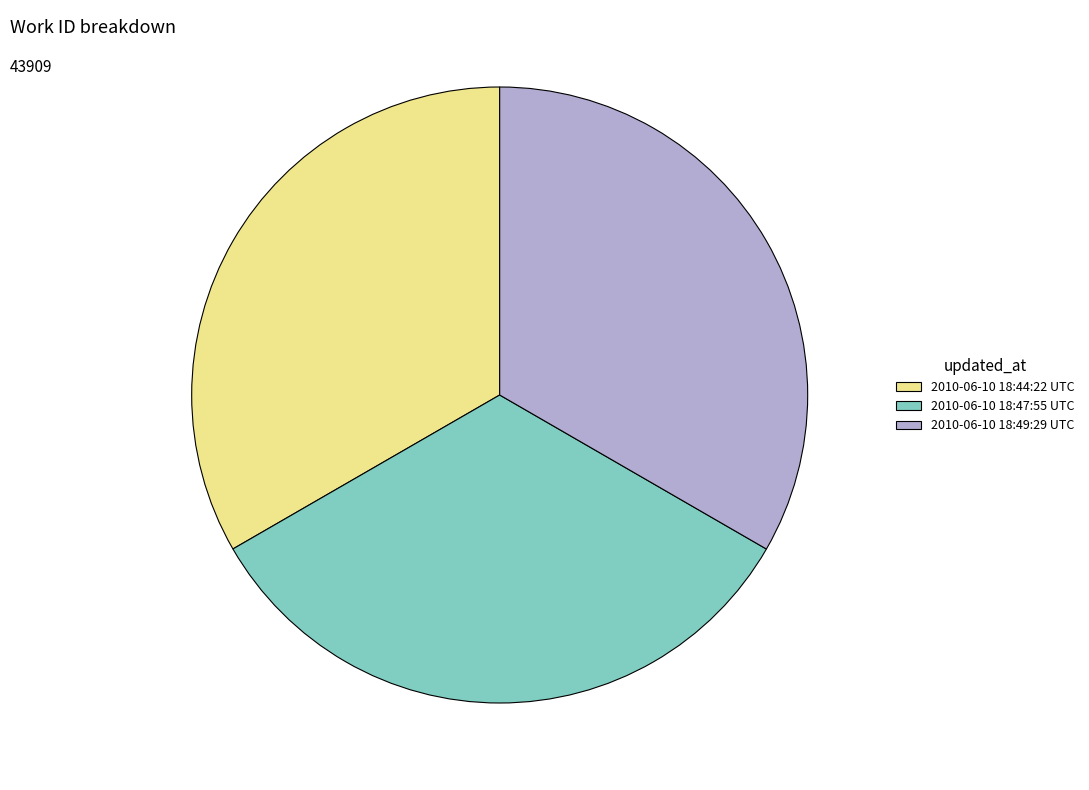

Is it true that 2010-06-10 18:49:29 UTC is 46% of the pie?

False